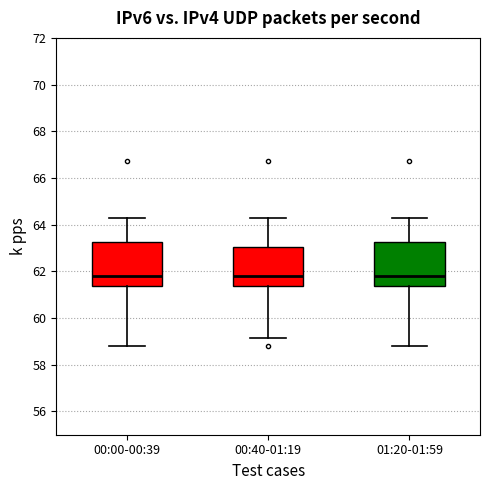

Reading left to right, read every box against the y-axis: the position of its median line, the range the box covers, and the ends of its whiskers. The values are not printed on the chart, so give them approximately, as read against the axis.

00:00-00:39: median 61.8, box 61.4 to 63.2, whiskers 58.8 to 64.2
00:40-01:19: median 61.8, box 61.4 to 63.0, whiskers 59.2 to 64.2
01:20-01:59: median 61.8, box 61.4 to 63.2, whiskers 58.8 to 64.2